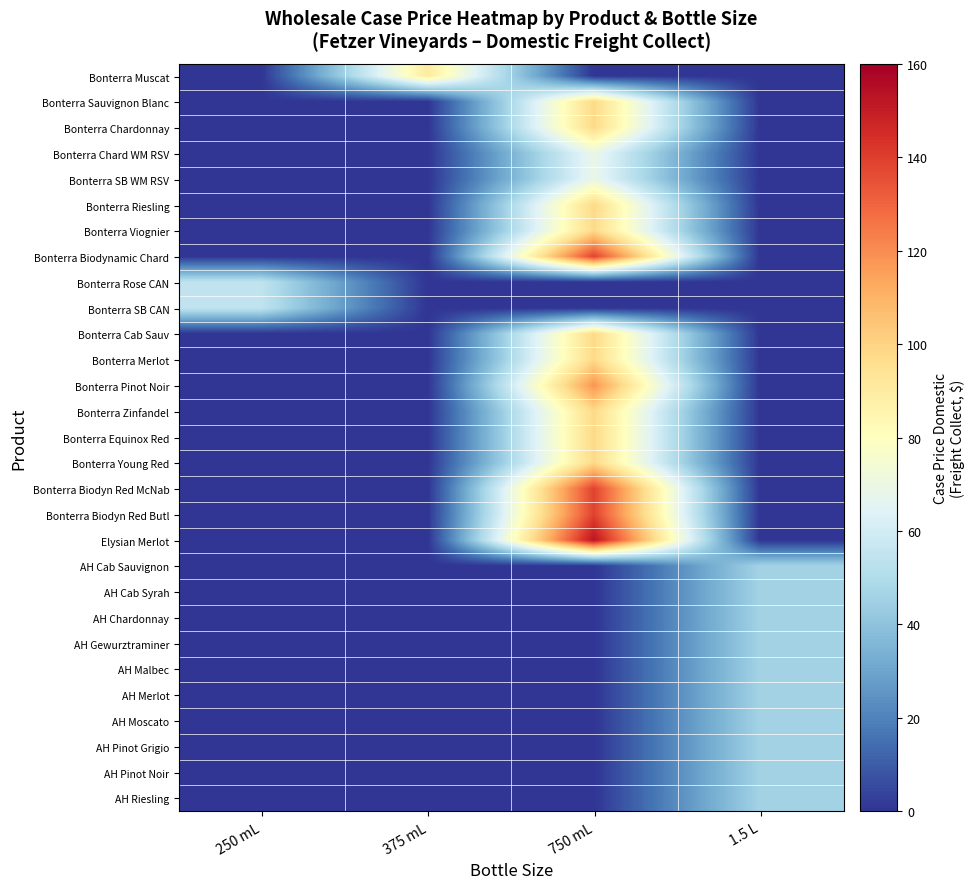

Which series has the largest range (max minus min)?

Elysian Merlot